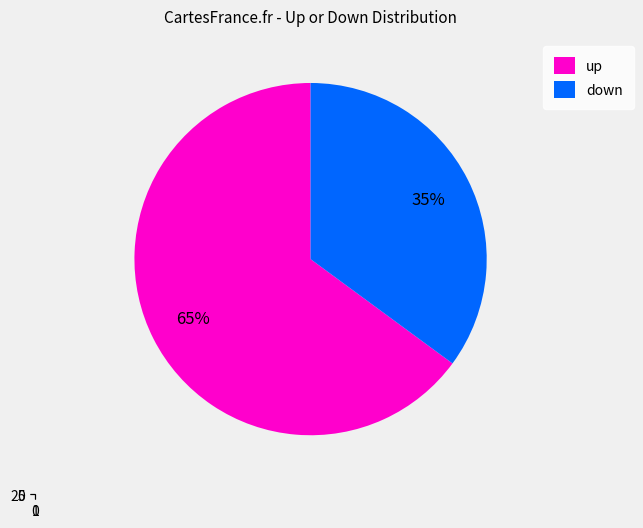

What is the ratio of the value at down to the value at up?

0.5